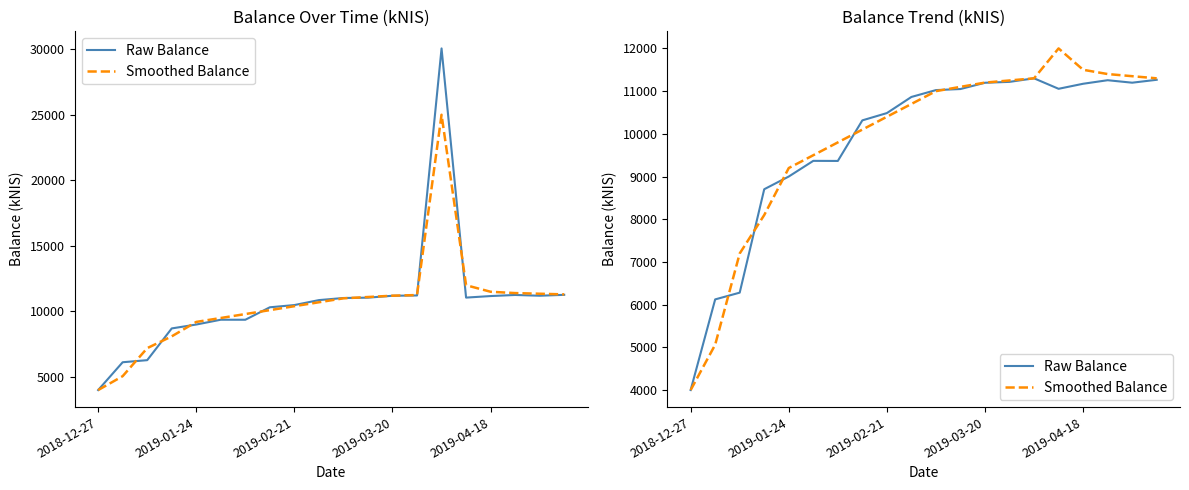

Rank the series at 2019-03-20 from highest to lowest value.

Raw Balance, Smoothed Balance